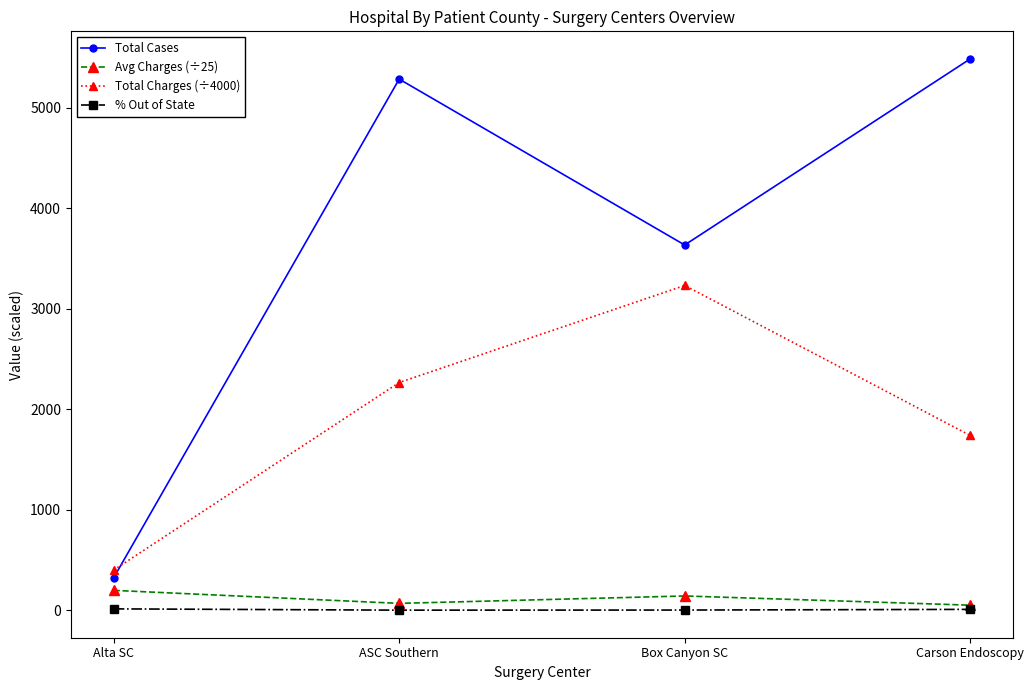

What value does the Total Cases series have at Alta SC?

323.0